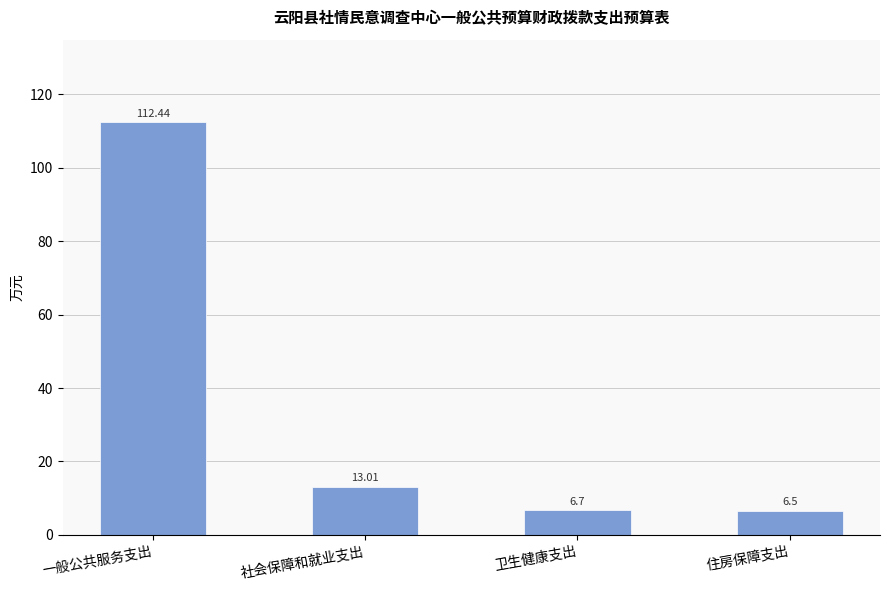

List the labels in order of value, smallest first.

住房保障支出, 卫生健康支出, 社会保障和就业支出, 一般公共服务支出